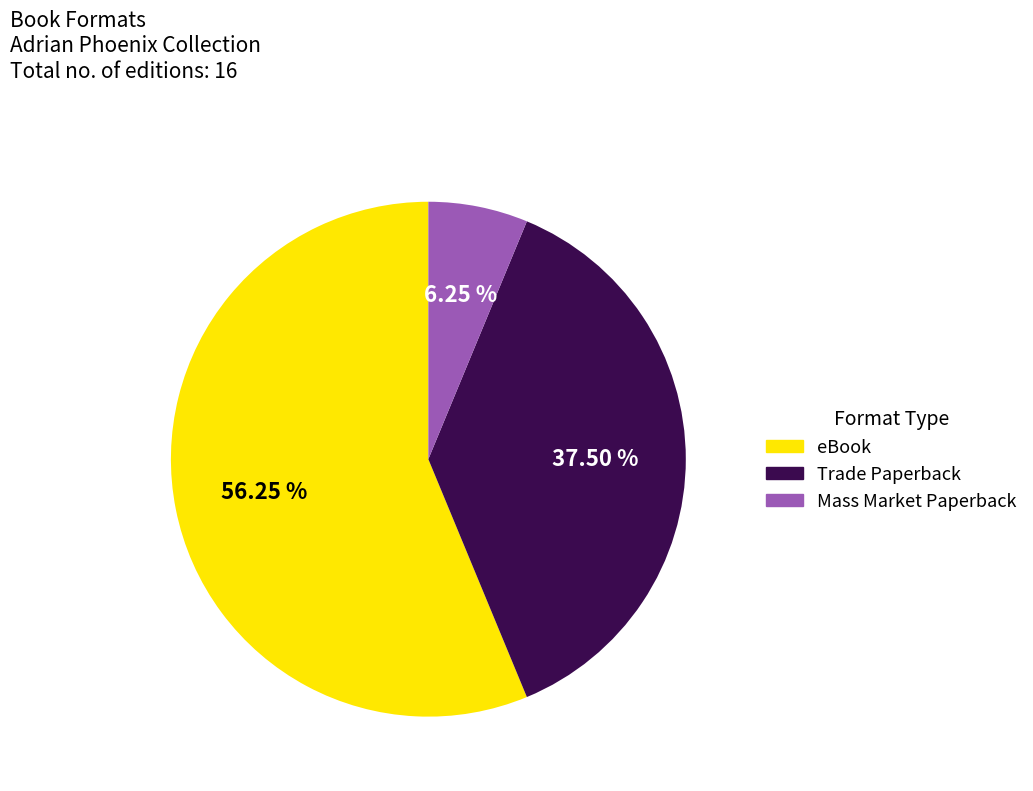

Is there a majority slice in this chart?

Yes